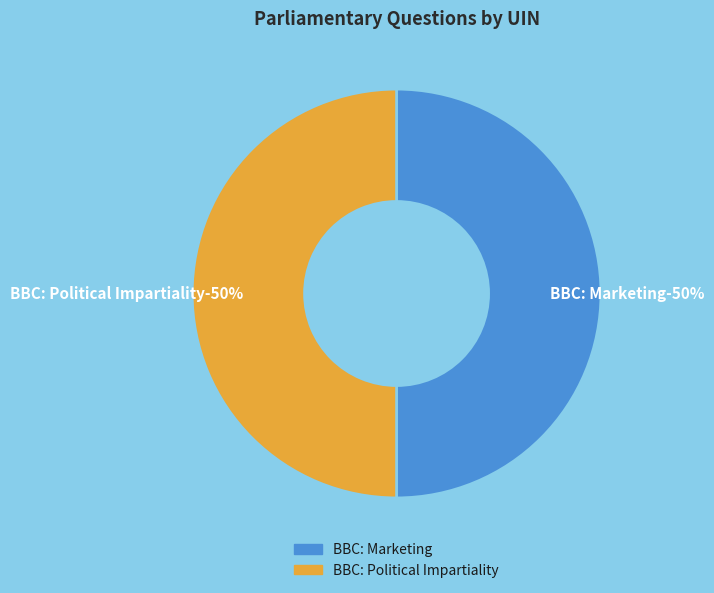

What percentage do BBC: Political Impartiality (19018) and BBC: Marketing (19017) together represent?

100.0%